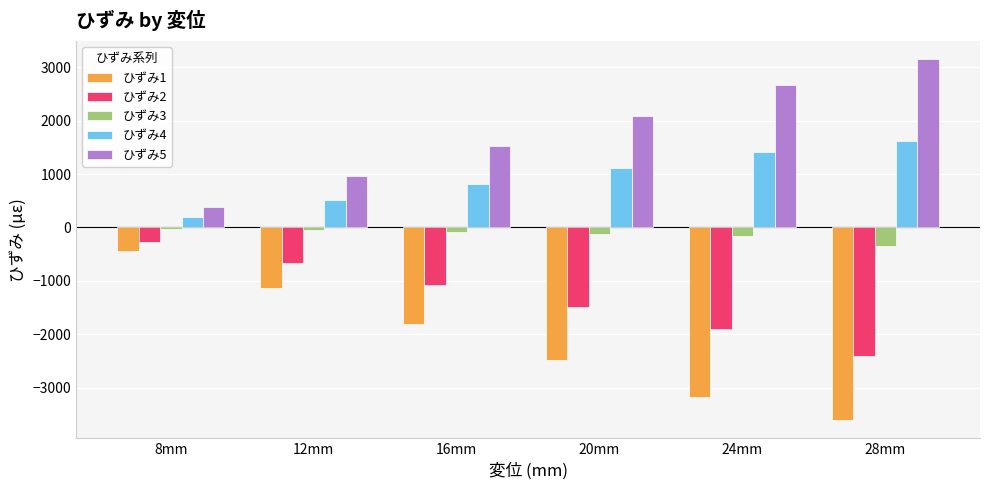

What is the sum of all ひずみ1 values?

-12625